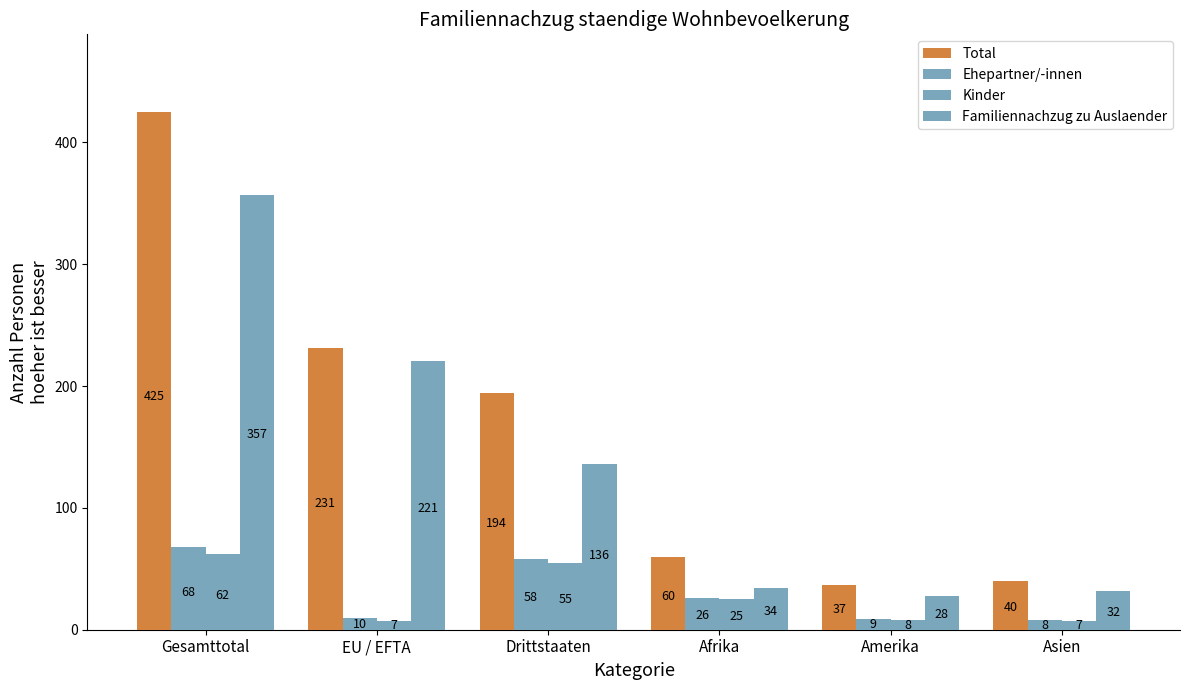

What is the difference between the Familiennachzug zu Auslaender values at Afrika and Drittstaaten?

102